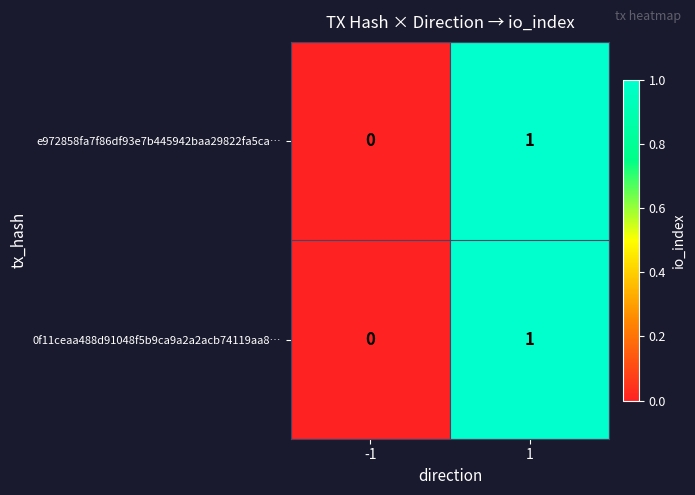

Is the value of e972858fa7f86df93e7b445942baa29822fa5ca… at -1 greater than the value of 0f11ceaa488d91048f5b9ca9a2a2acb74119aa8… at 1?

No